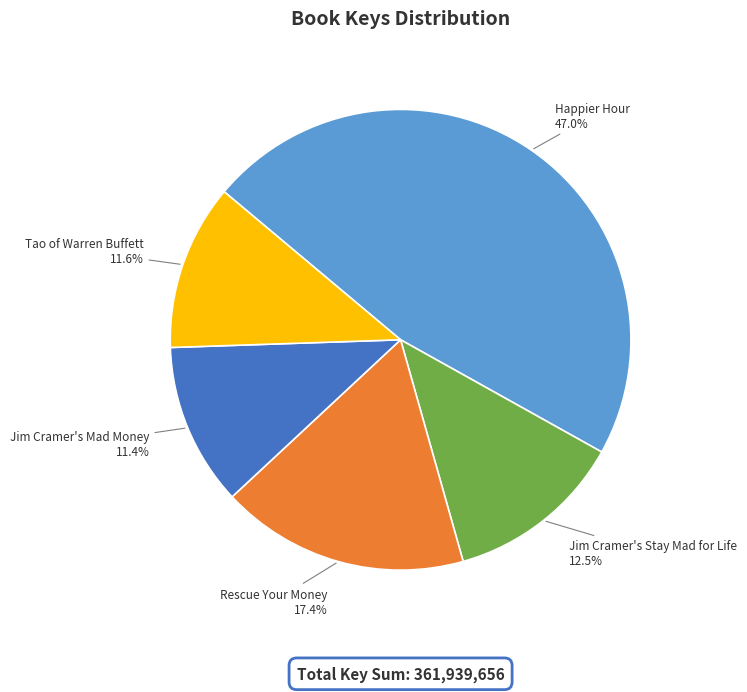

To the nearest percent, what percentage of the pie is Happier Hour?

47%